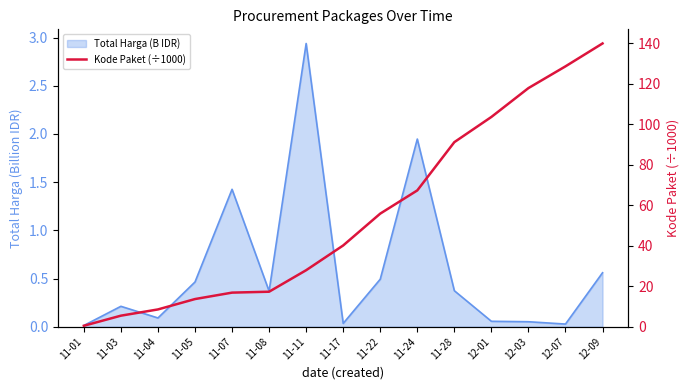

Which label corresponds to the smallest value in the chart?

11-01